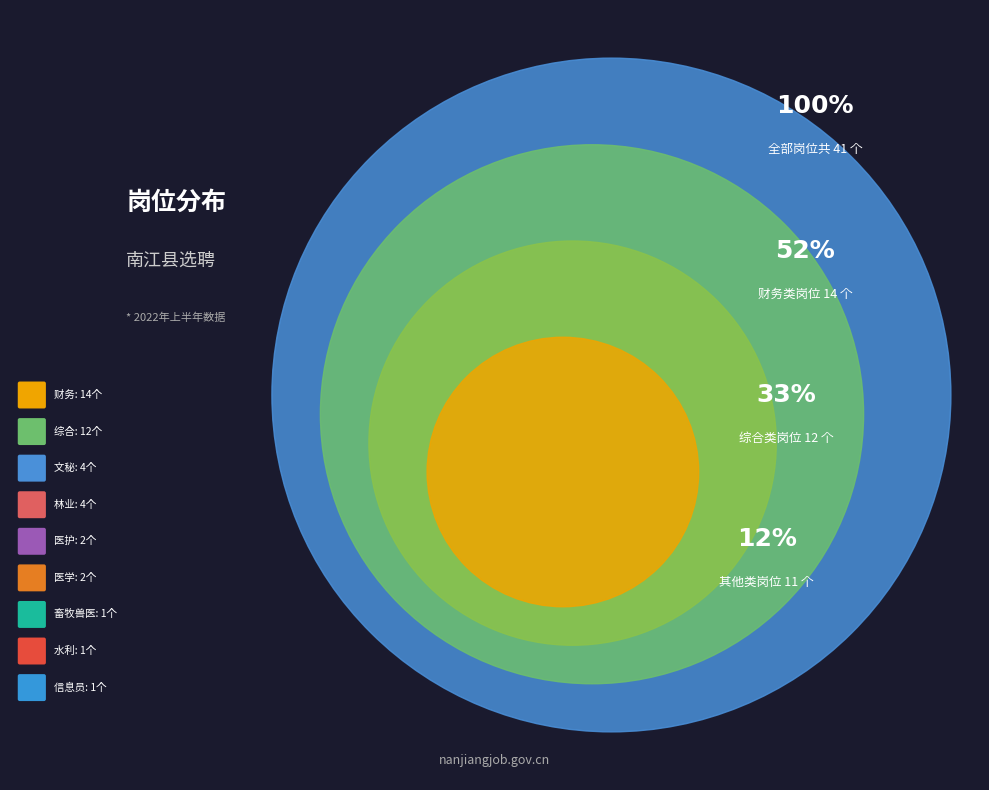

Is it true that 医学 is 1% of the pie?

False